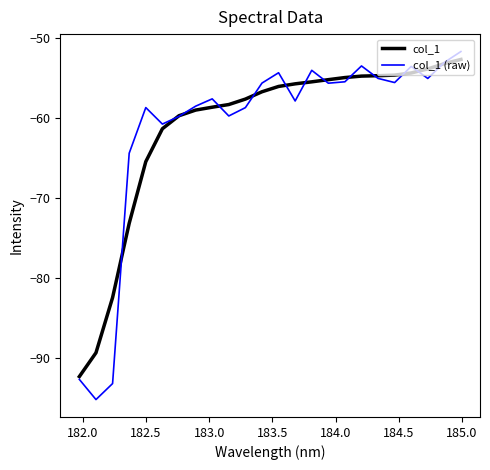

What is the maximum value for col_1 (raw)?

-51.6